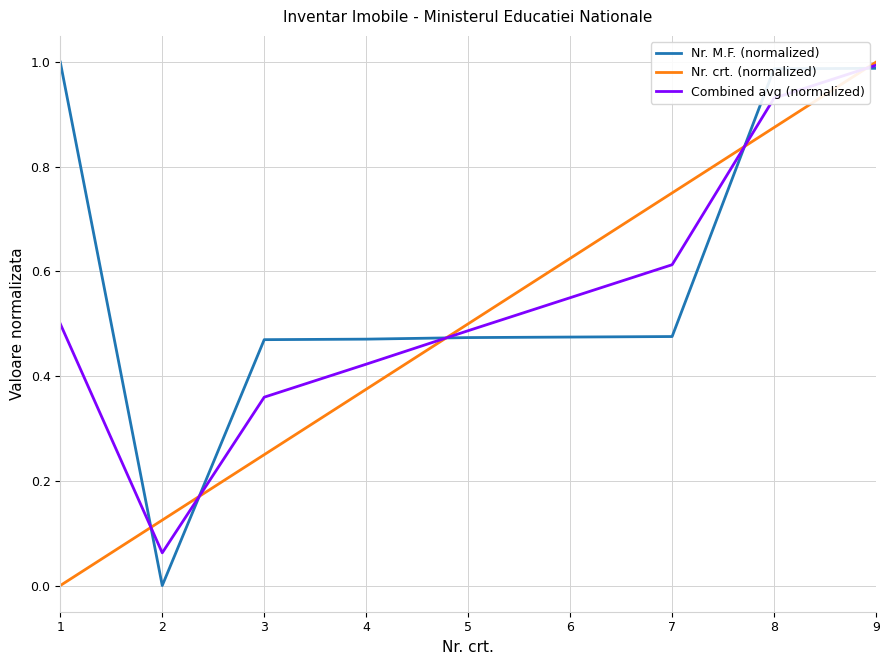

At which label is Nr. crt. (normalized) closest to 0?

1